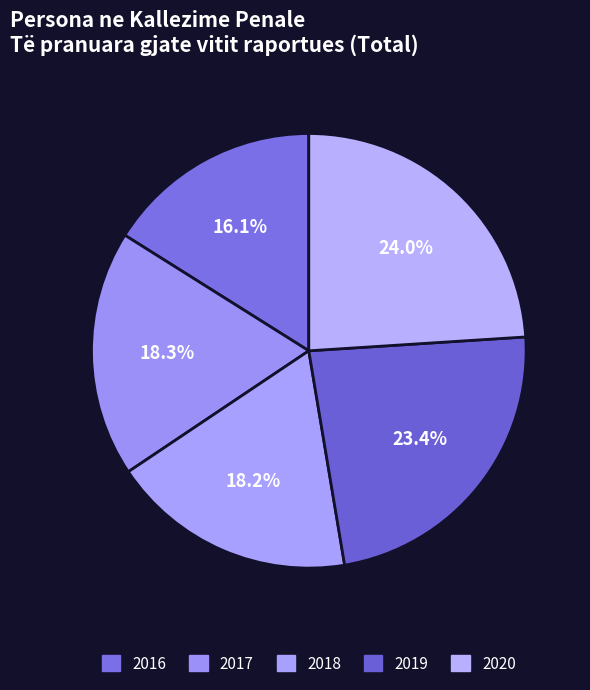

How many segments does this pie chart have?

5